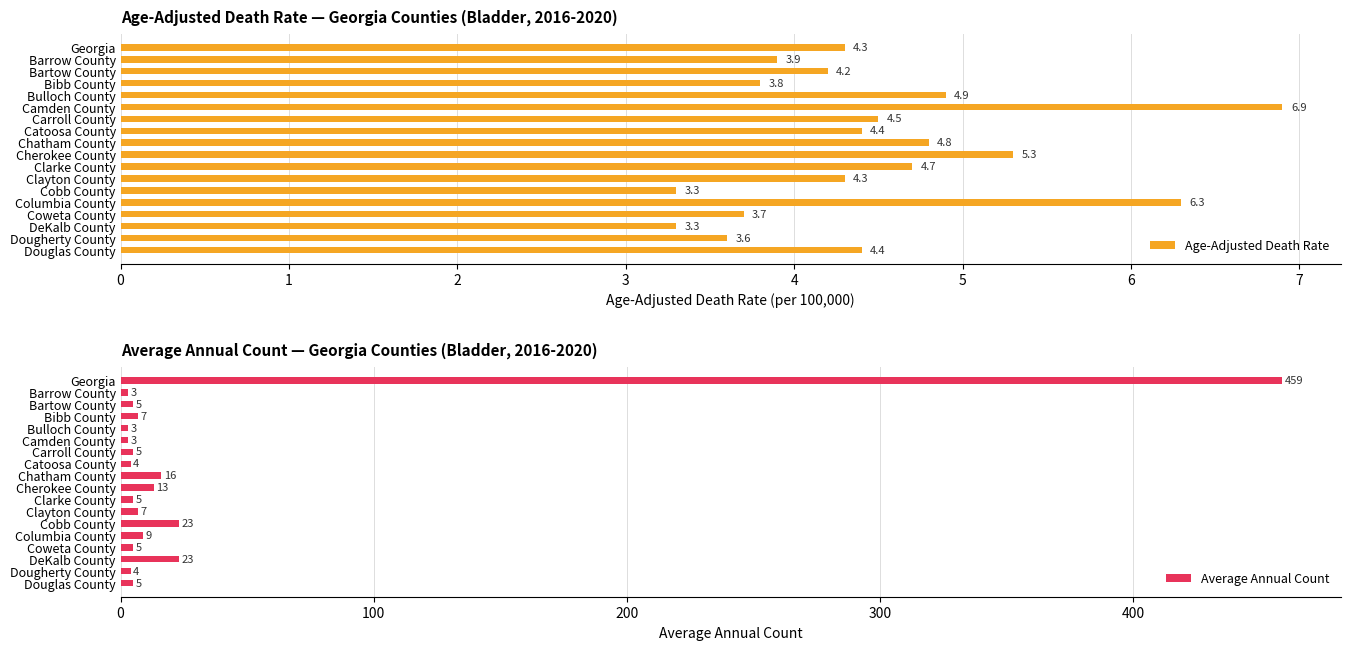

Which series has the largest total across all categories?

Average Annual Count